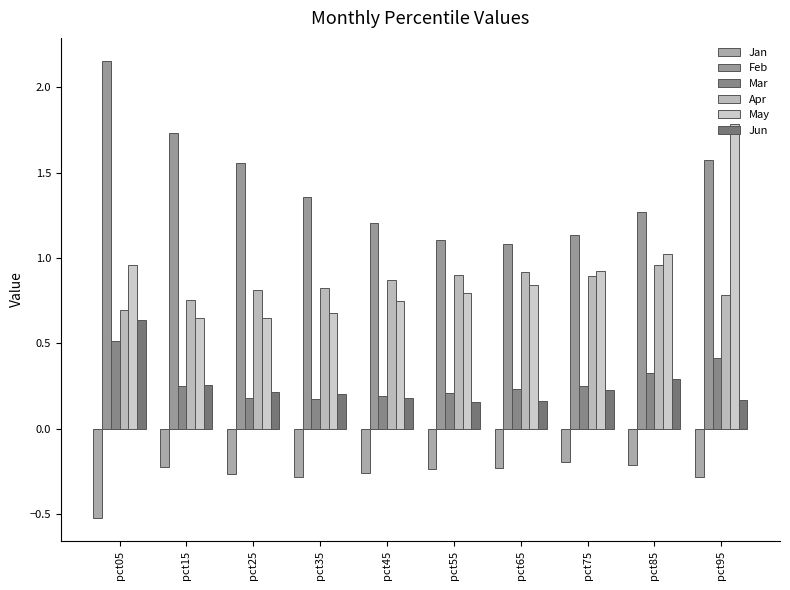

What are all the series names shown in the legend?

Jan, Feb, Mar, Apr, May, Jun